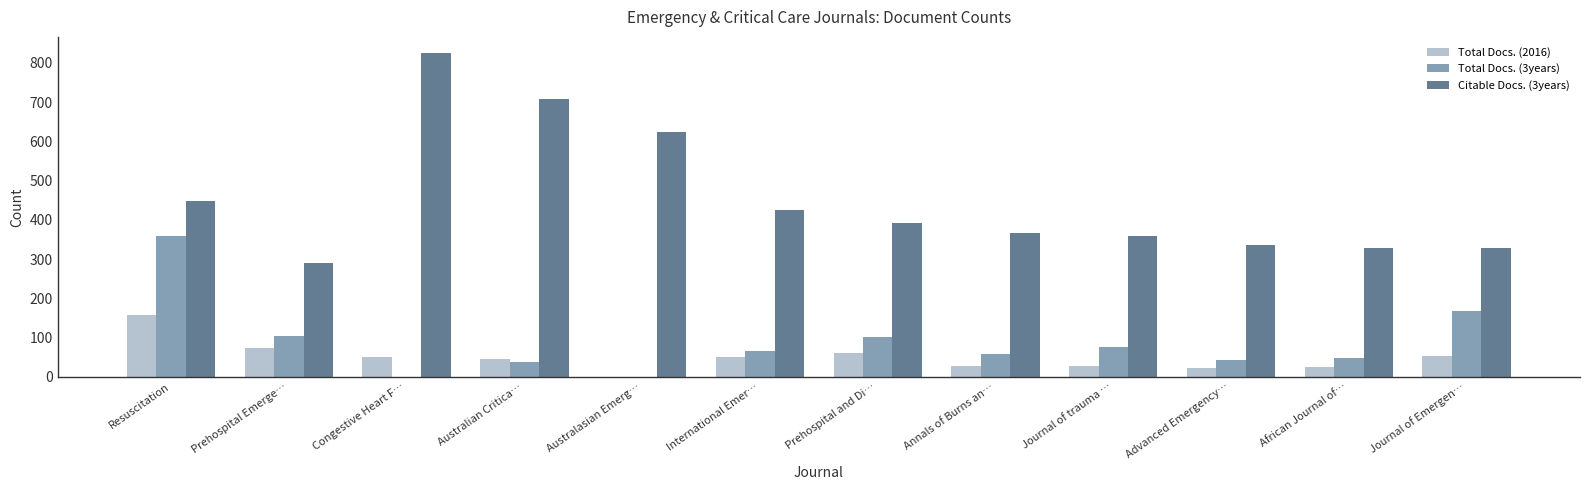

The value of Total Docs. (2016) at International Emer… is 14. True or false?

False